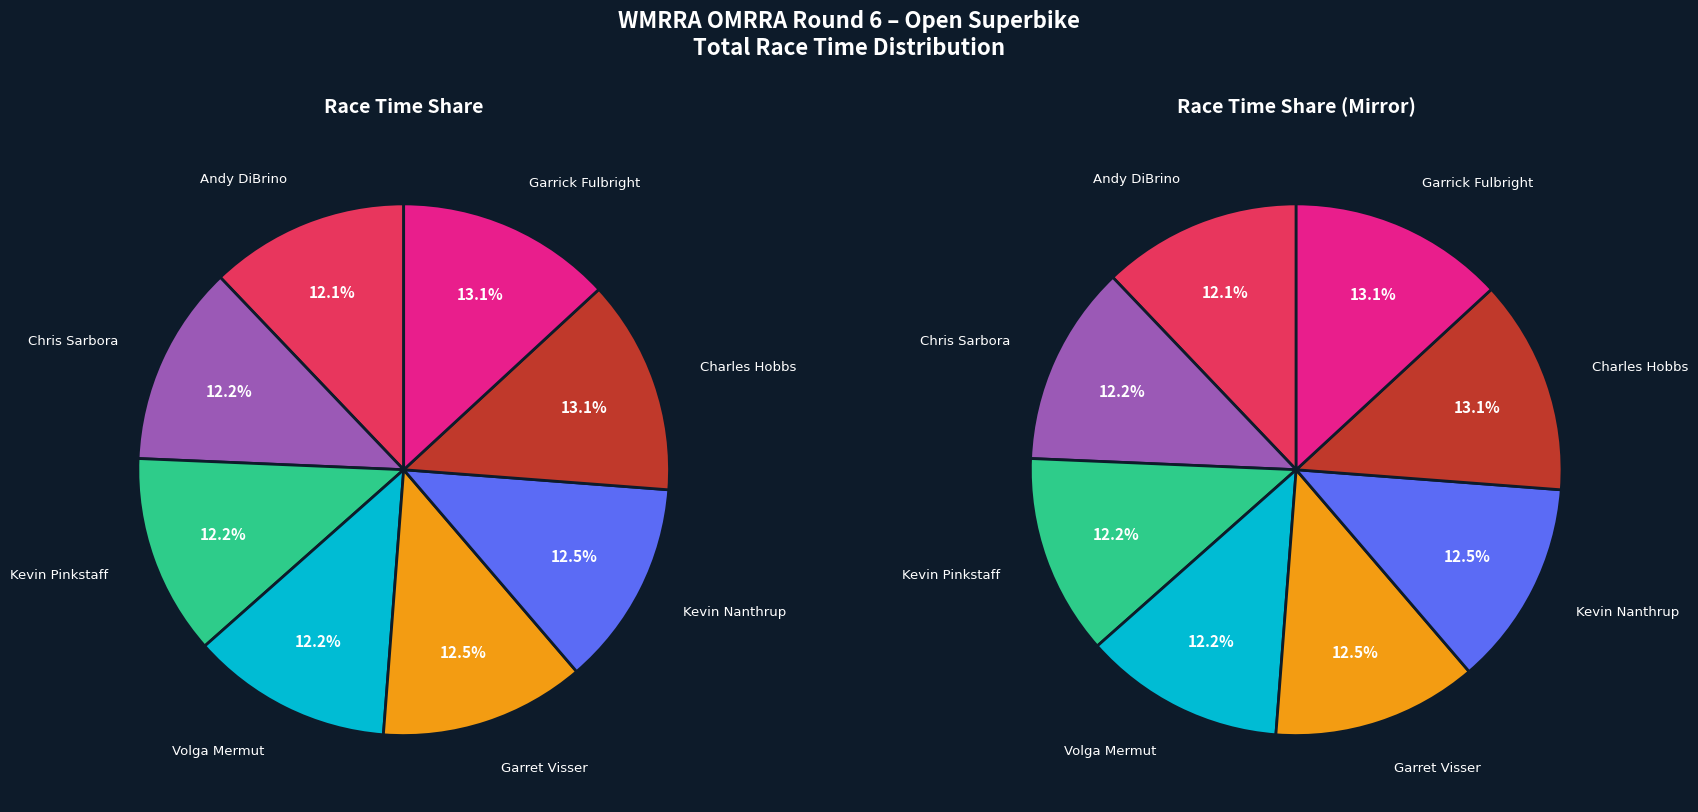

What portion of the pie excludes Andy DiBrino?

87.9%